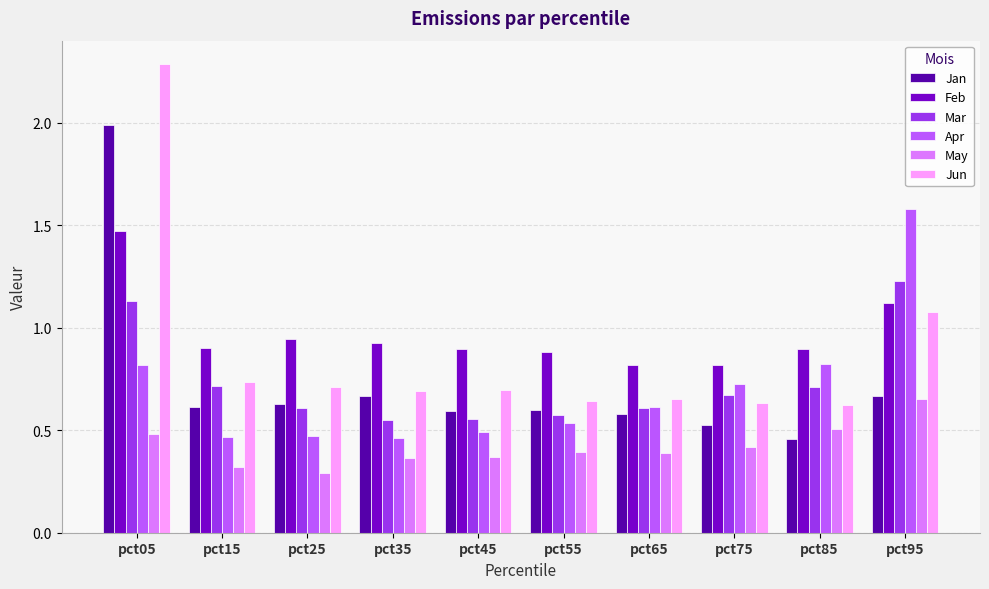

At which label does Mar reach its peak?

pct95